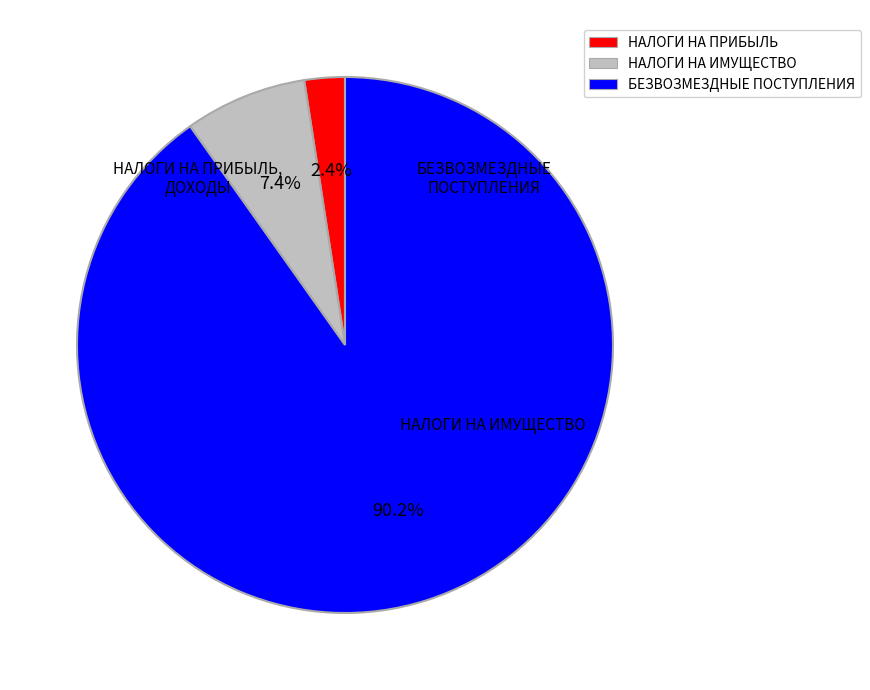

Rank the categories by value from lowest to highest.

НАЛОГИ НА ПРИБЫЛЬ, ДОХОДЫ, НАЛОГИ НА ИМУЩЕСТВО, БЕЗВОЗМЕЗДНЫЕ ПОСТУПЛЕНИЯ